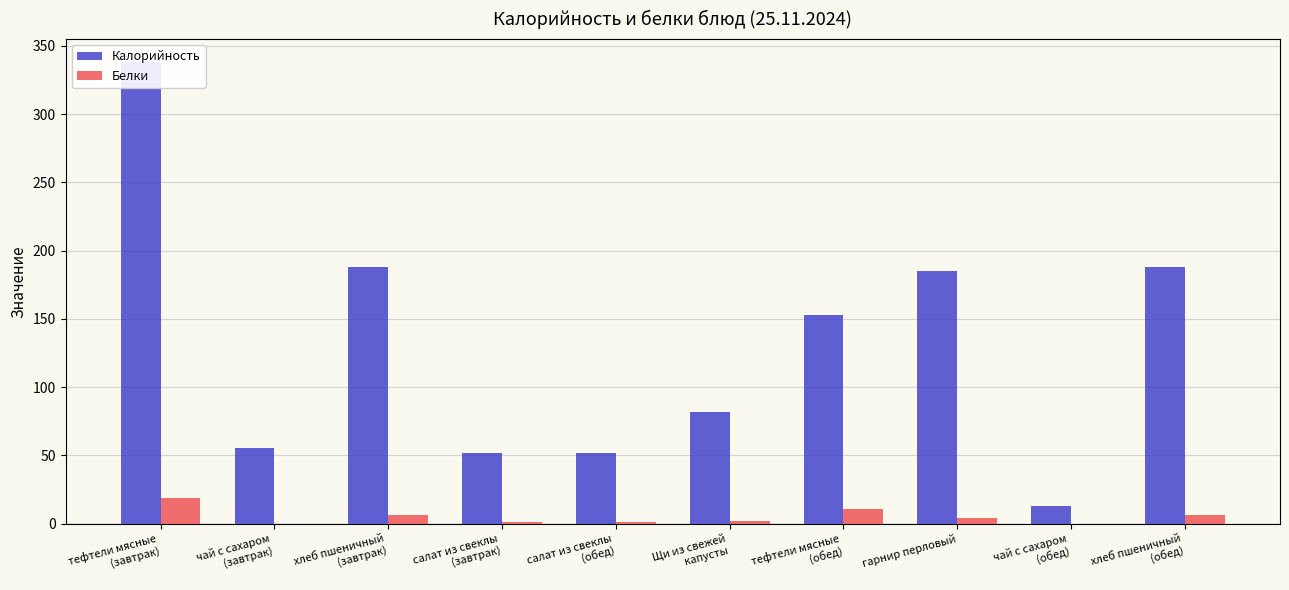

What is the label of the 6th bar from the right?

салат из свеклы
(обед)